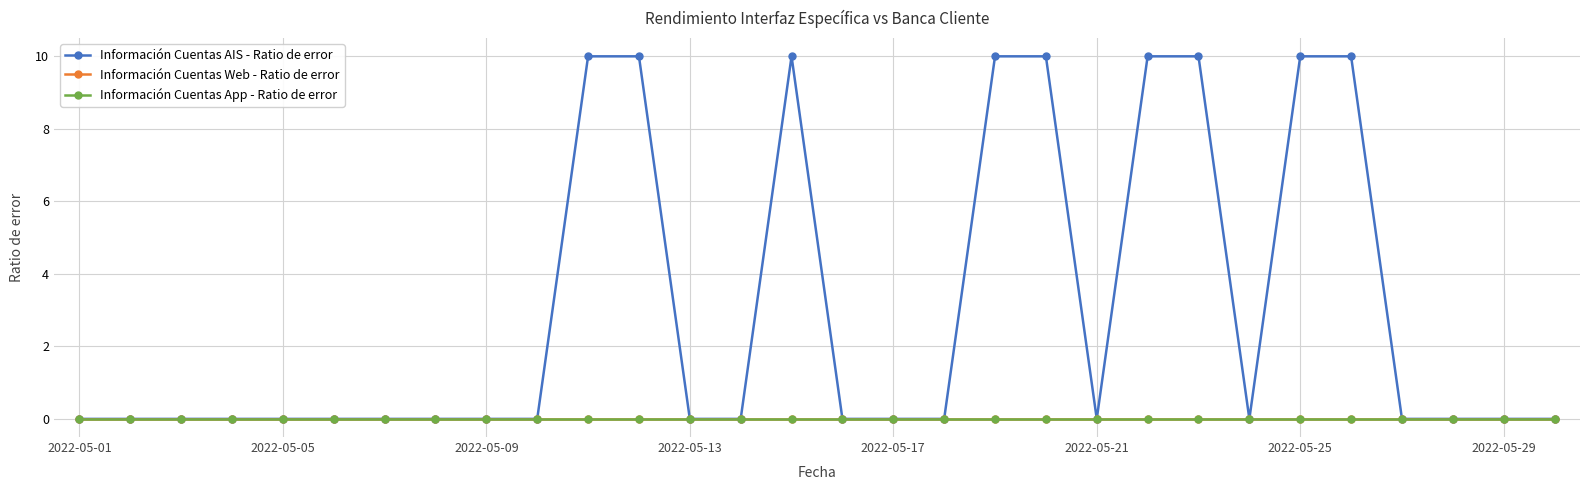

Which series has the largest total across all categories?

Información Cuentas AIS - Ratio de error